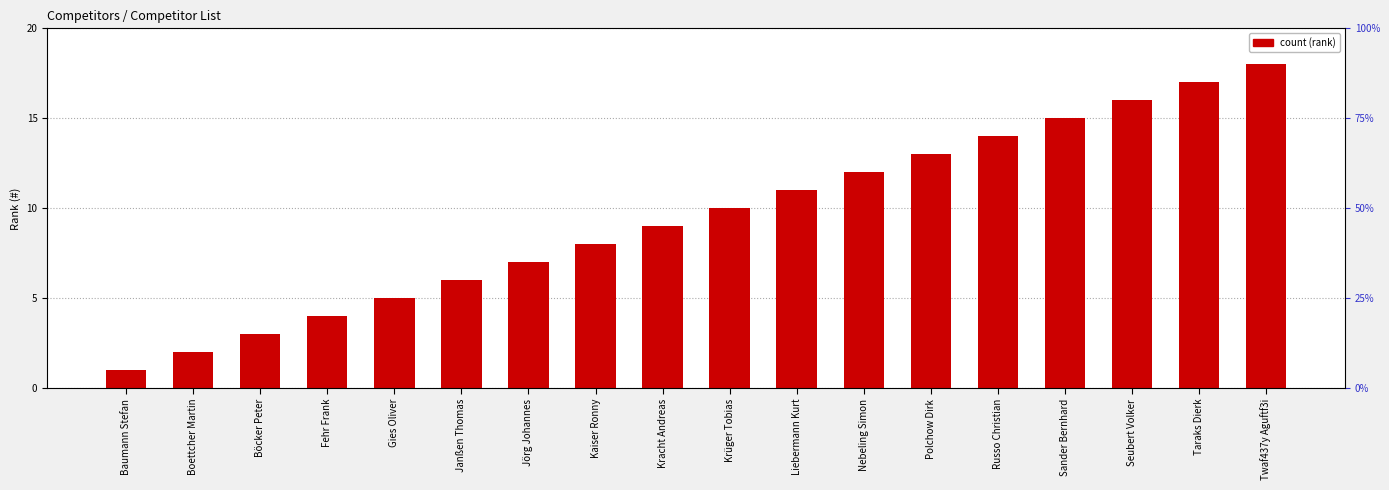

Which category has the highest value across all series?

Twaf437y Aguftf3i